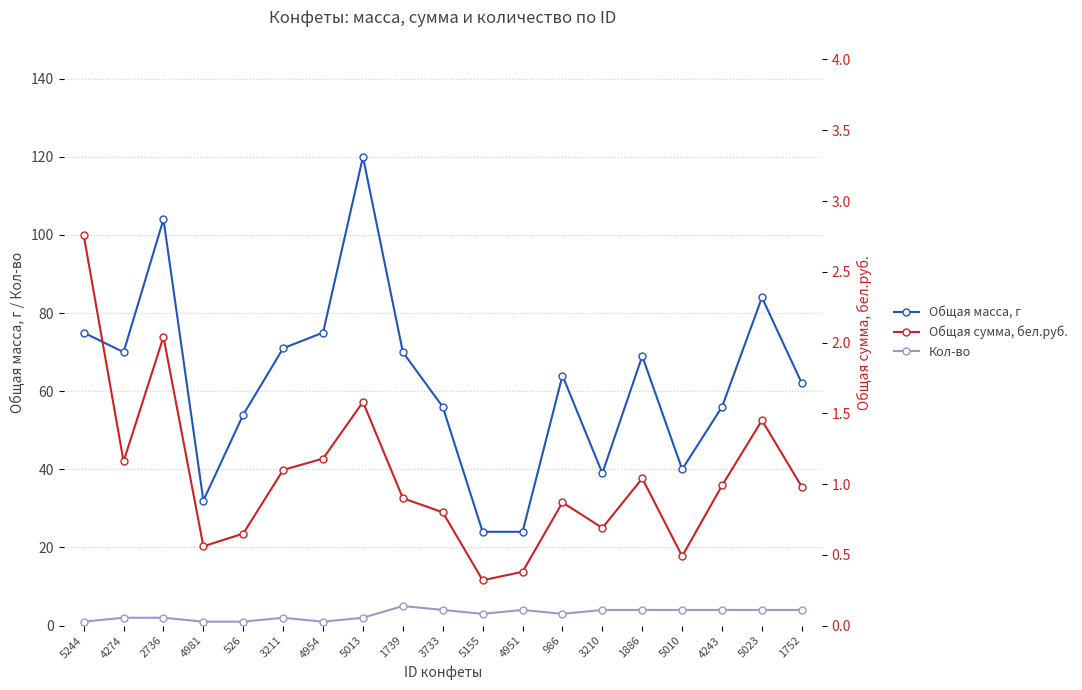

At which category does Кол-во reach its first local valley?

4954